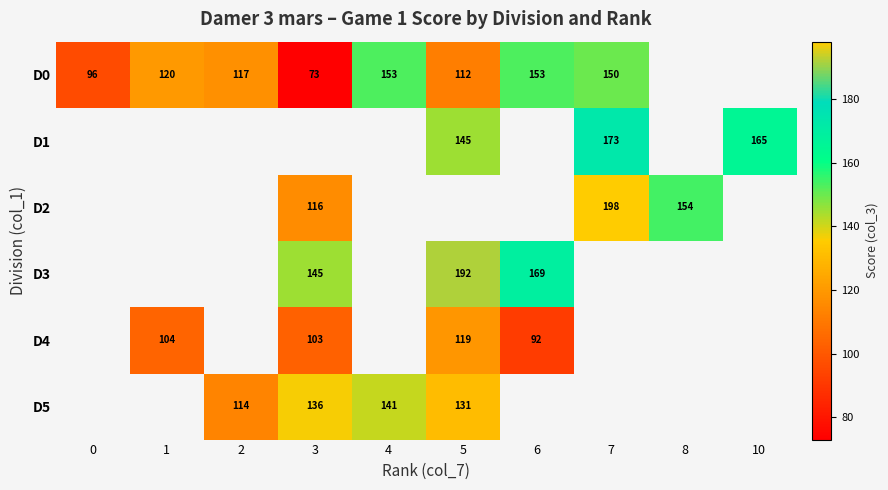

The value of D0 at 6 is 257. True or false?

False